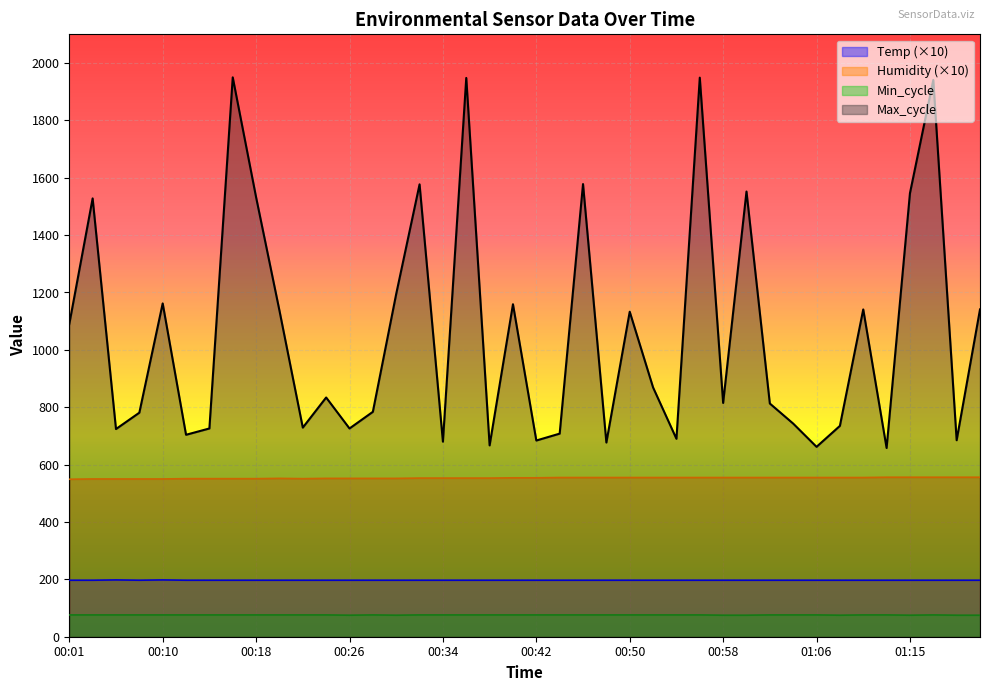

What is the total value across all series at 00:40?

1986